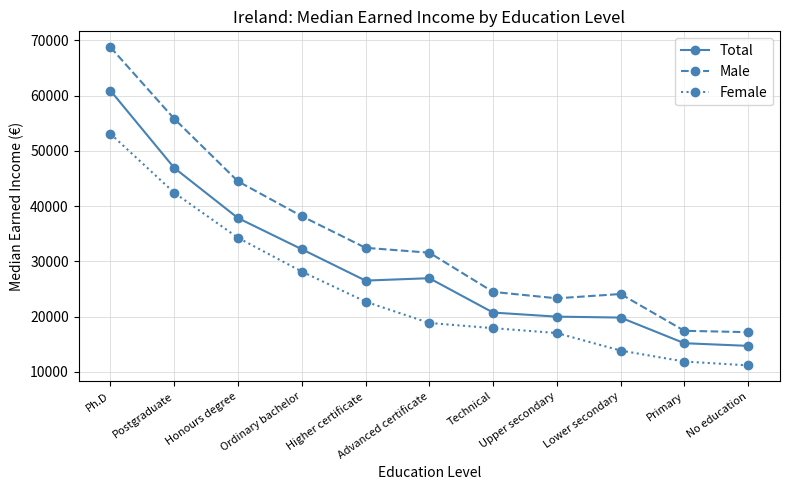

Between Postgraduate and Technical, which series saw the biggest shift?

Male